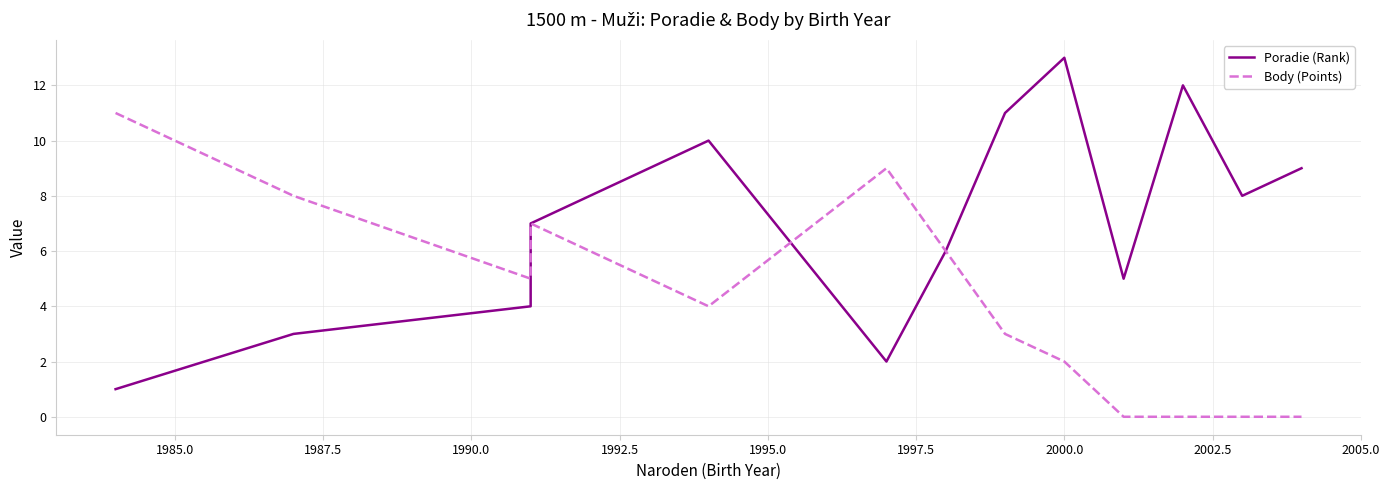

Which series has the widest spread of values?

Poradie (Rank)